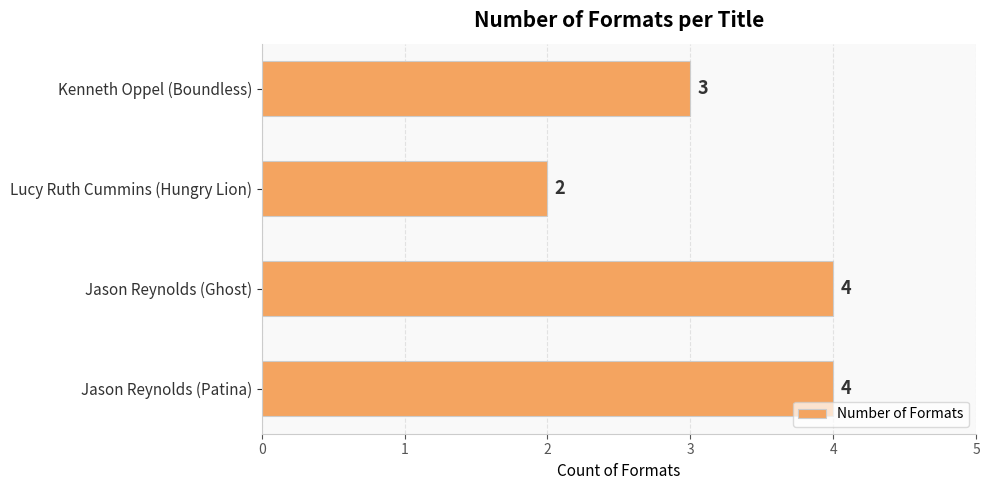

Are the bars grouped side by side (vs. stacked)?

No